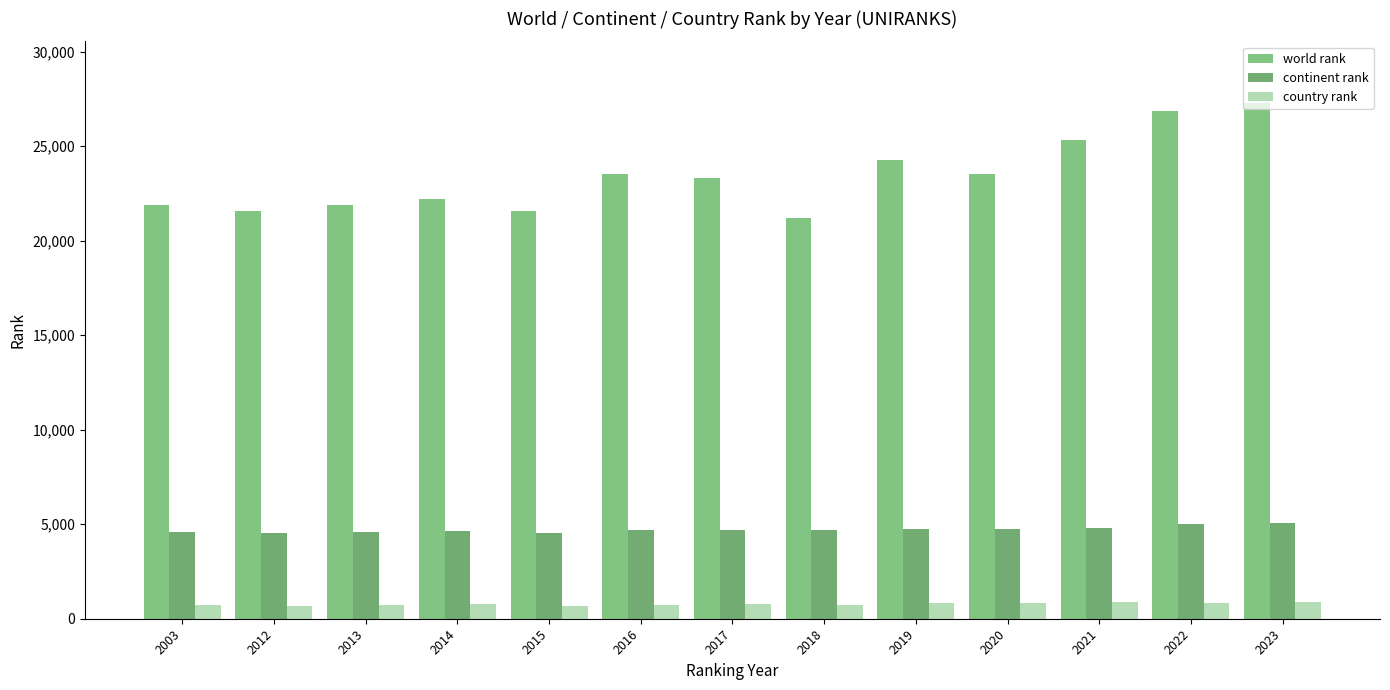

Which has a higher value, 2021 or 2017?

2021